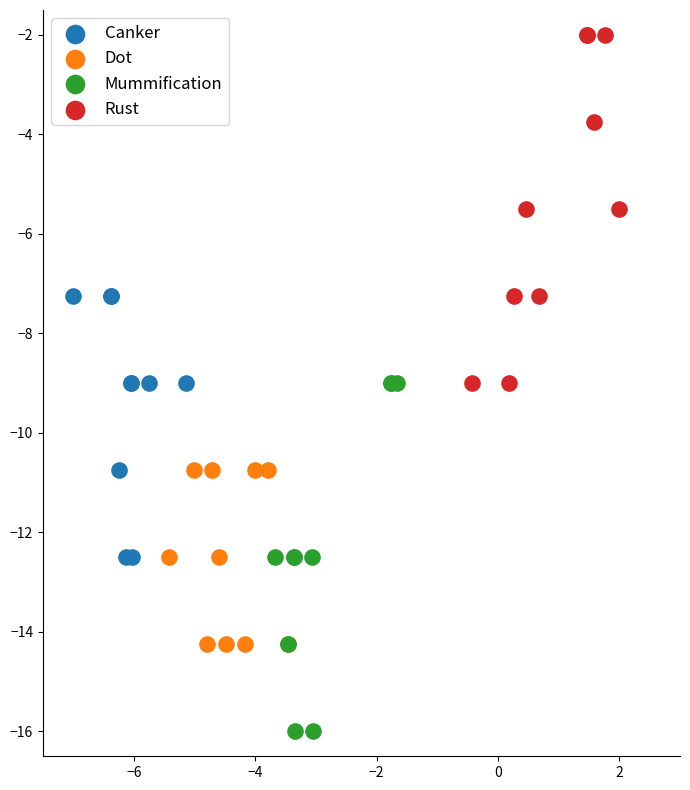

Which series reaches the maximum Y coordinate?

Rust